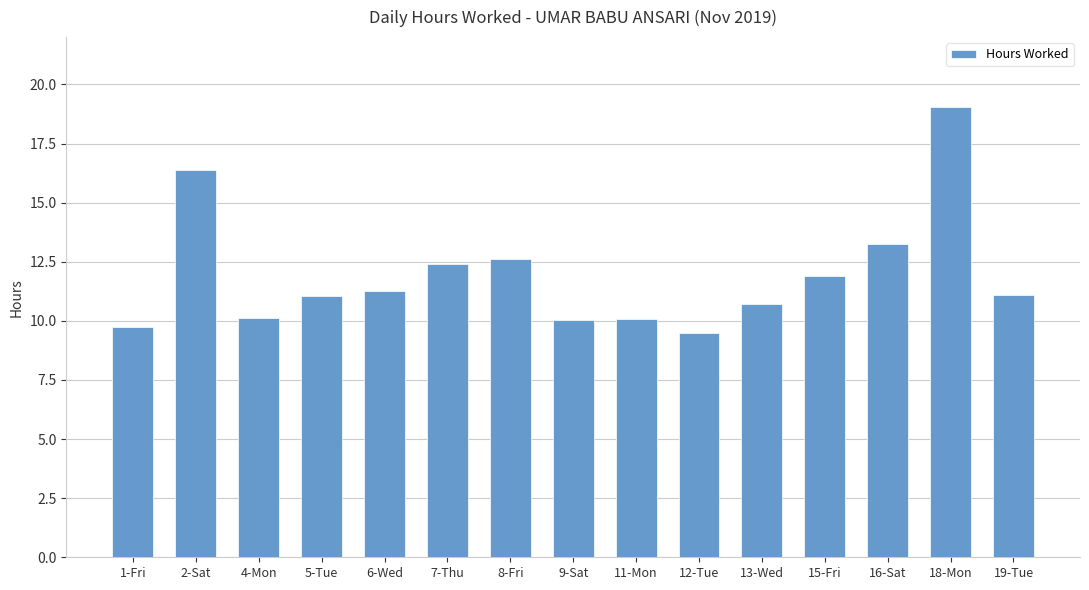

What is the approximate value at 8-Fri?

12.6